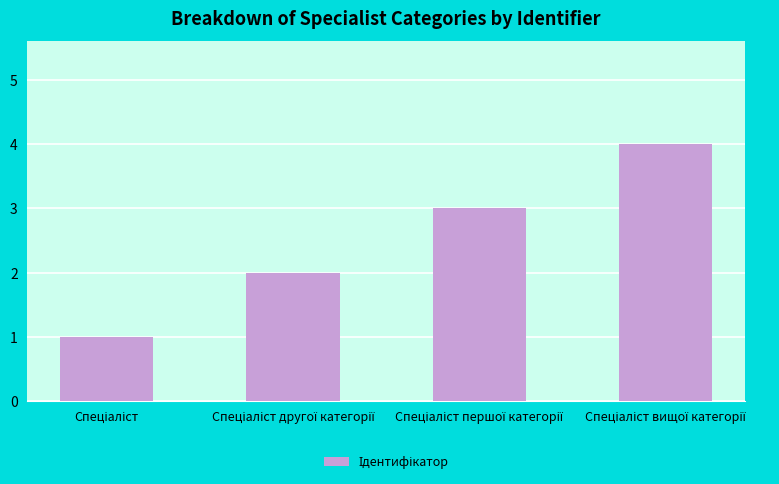

What is the sum of all values?

10